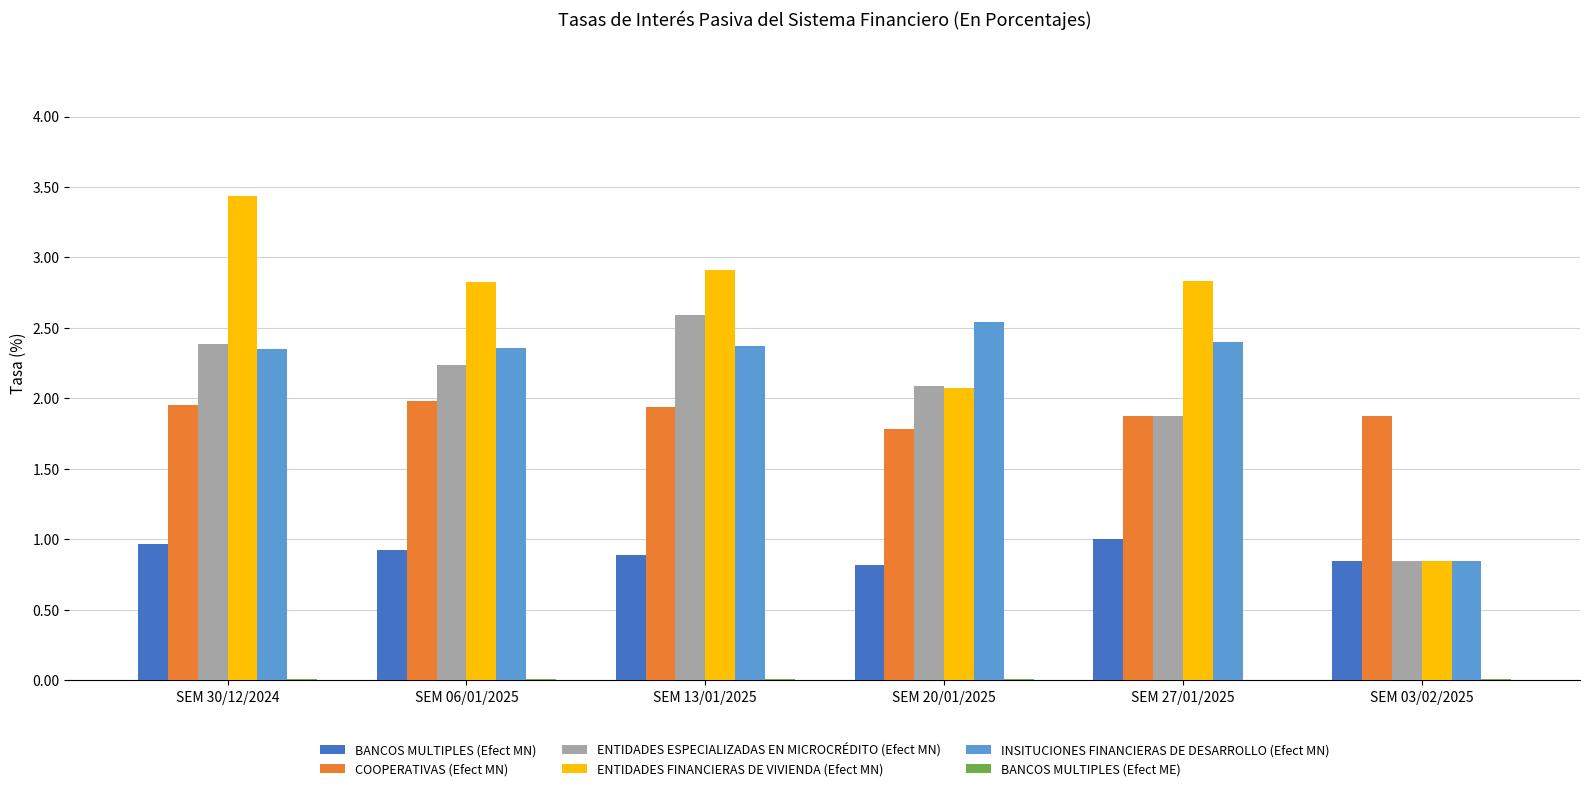

Which label corresponds to the largest value in the chart?

SEM 30/12/2024